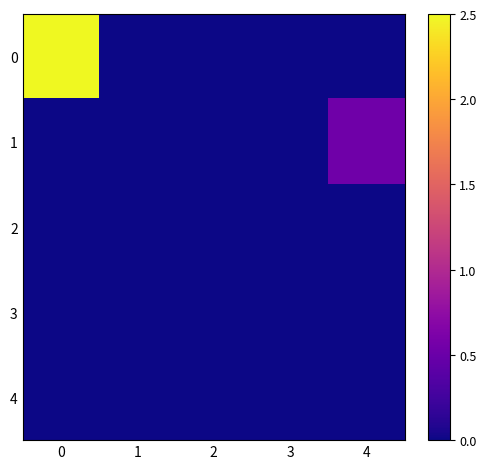

Which series has the largest total across all categories?

row_0